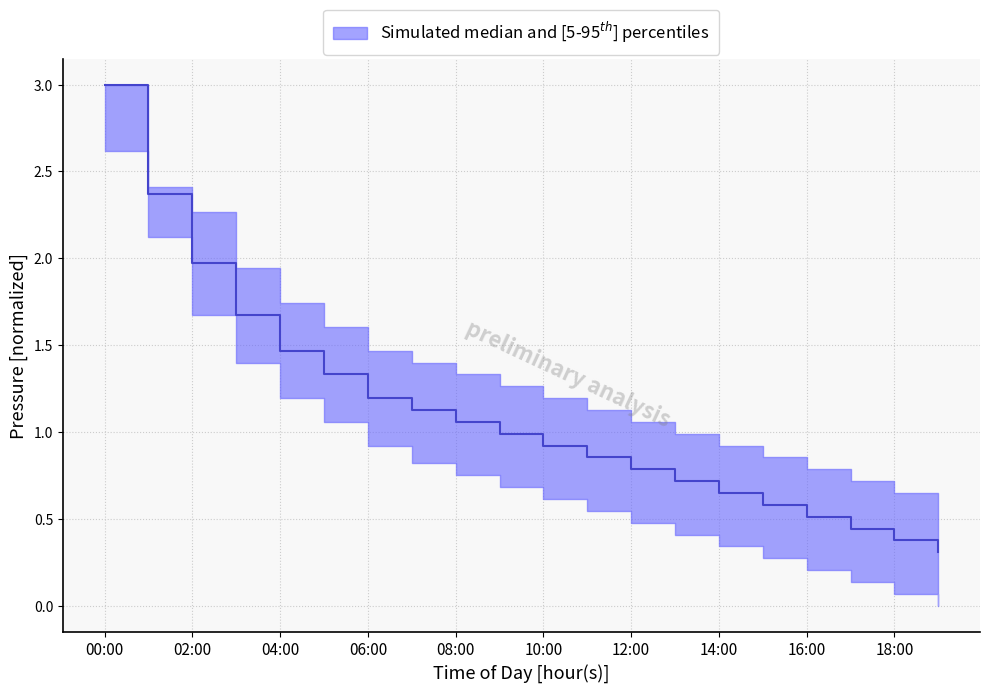

Does the chart display data point markers on the line(s)?

No